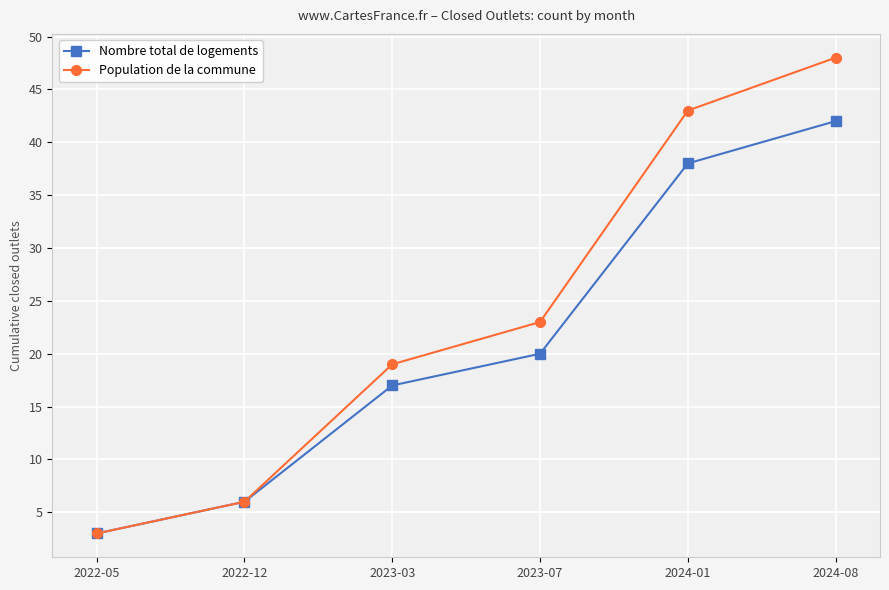

At which category is the sum across all series the highest?

2024-08